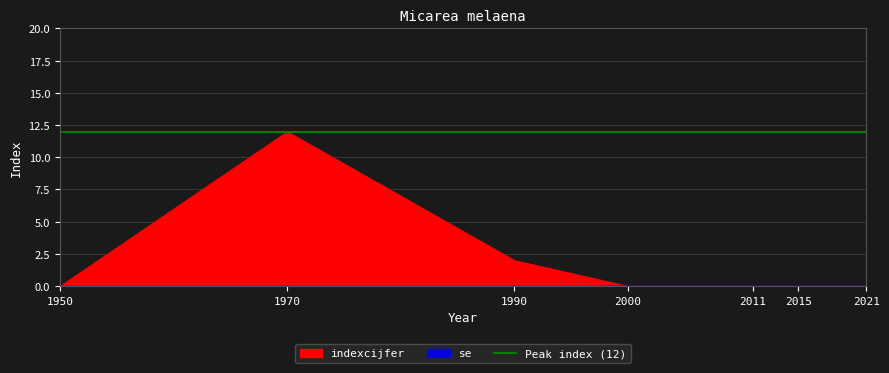

Is the value of indexcijfer at 1970 greater than the value of se at 1950?

Yes